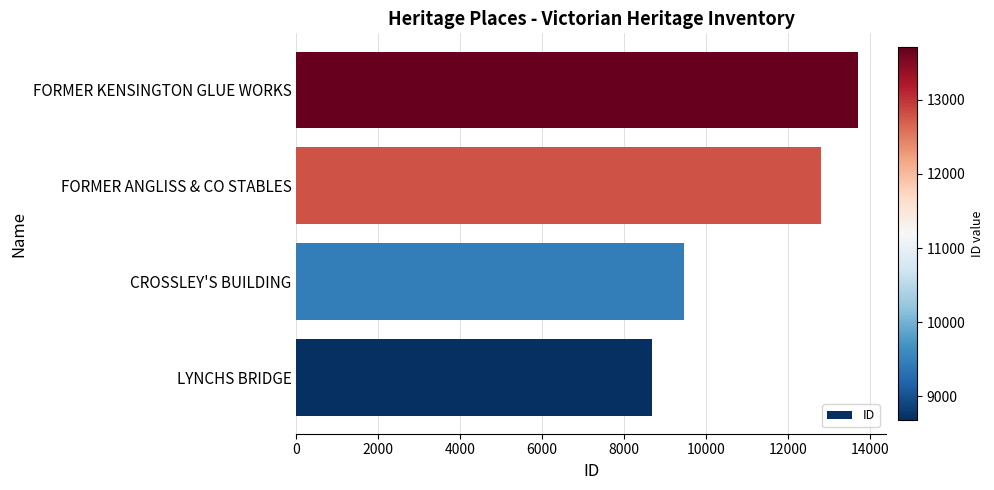

What is the maximum value shown in the chart?

13709